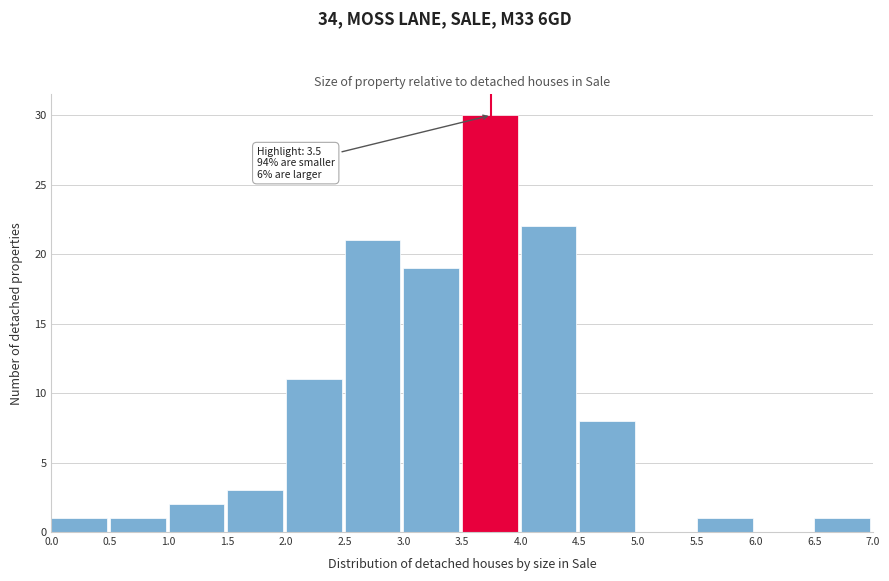

Over which range of the x-axis is the bar tallest?

3.5 to 4.0